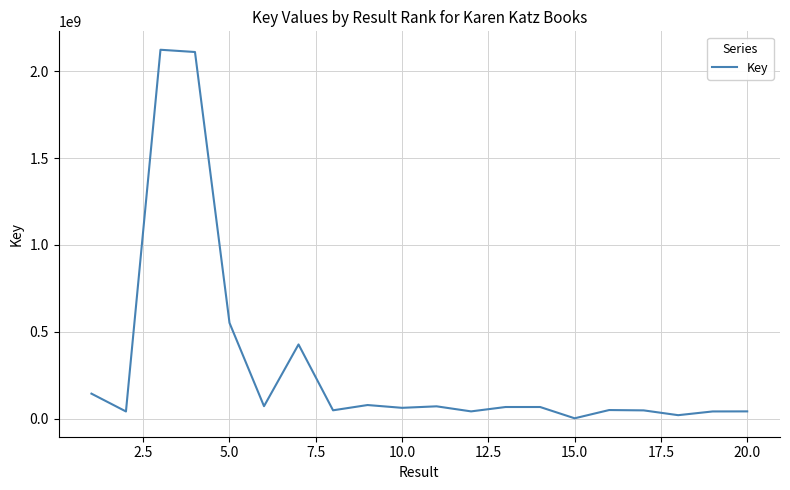

What is the difference between the maximum and minimum values?

2122105641